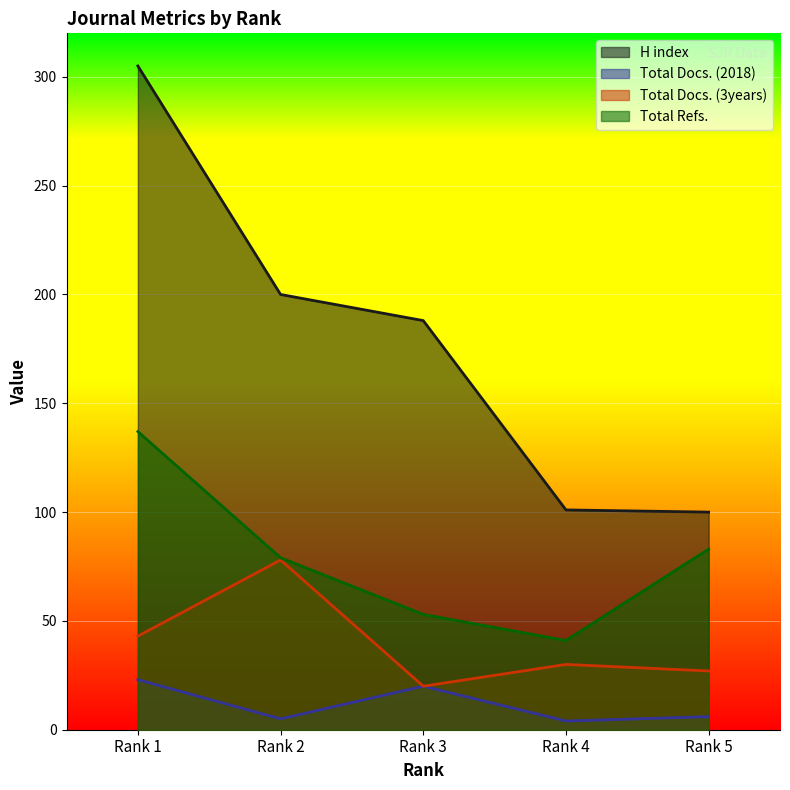

Reading right to left, transcribe all the data shown in this chart.

H index: Rank 5=100	Rank 4=101	Rank 3=188	Rank 2=200	Rank 1=305
Total Docs. (2018): Rank 5=6	Rank 4=4	Rank 3=20	Rank 2=5	Rank 1=23
Total Docs. (3years): Rank 5=27	Rank 4=30	Rank 3=20	Rank 2=78	Rank 1=43
Total Refs.: Rank 5=83	Rank 4=41	Rank 3=53	Rank 2=79	Rank 1=137